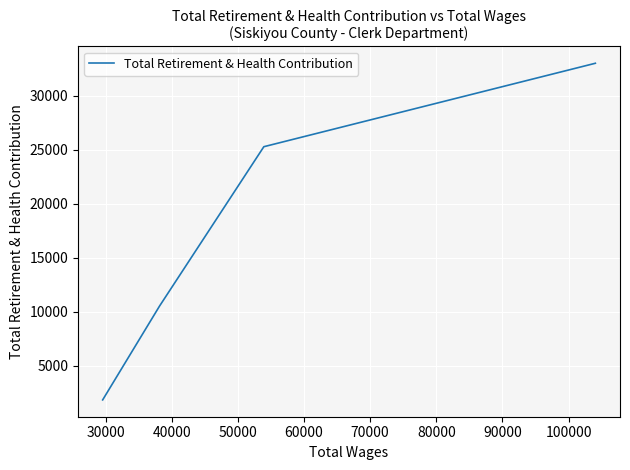

The value at 30000 is 11270. True or false?

False